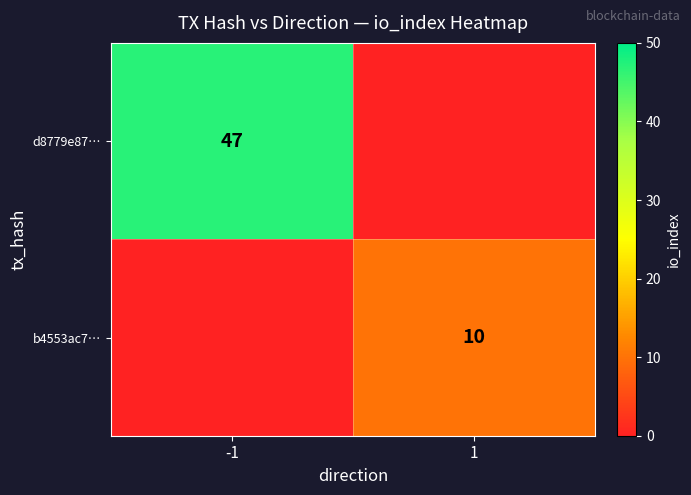

True or false: d8779e87… has a value of 28 at -1.

False